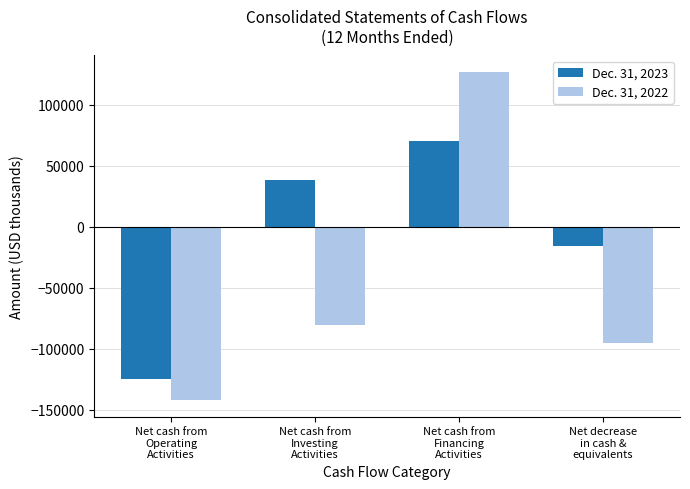

Reading left to right, extract all data points from this chart.

Dec. 31, 2023: Net cash from
Operating
Activities=-124451	Net cash from
Investing
Activities=37985	Net cash from
Financing
Activities=70495	Net decrease
in cash &
equivalents=-15971
Dec. 31, 2022: Net cash from
Operating
Activities=-142052	Net cash from
Investing
Activities=-80478	Net cash from
Financing
Activities=126961	Net decrease
in cash &
equivalents=-95569